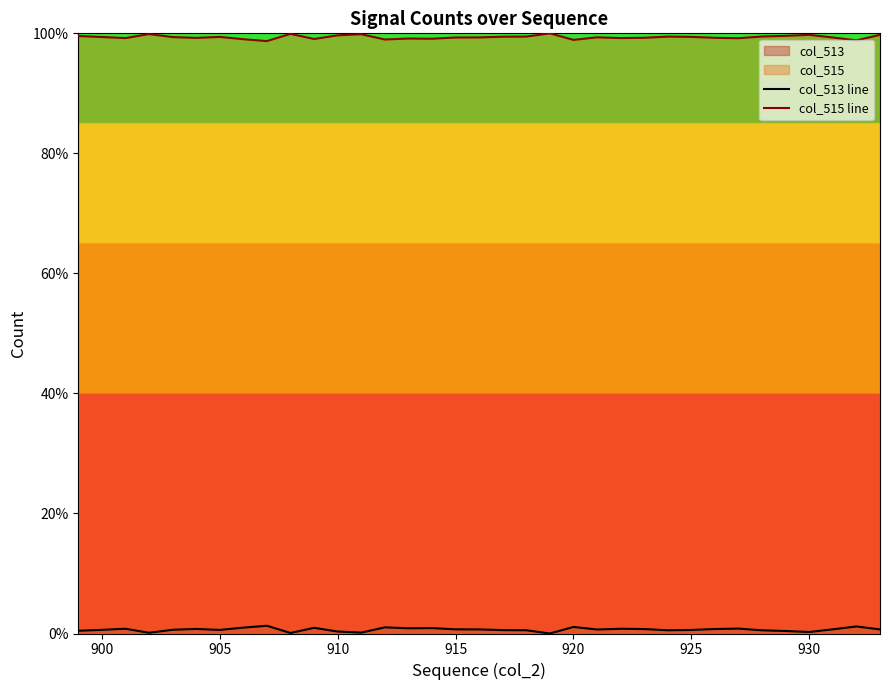

At how many categories does at least one series exceed 21?

35